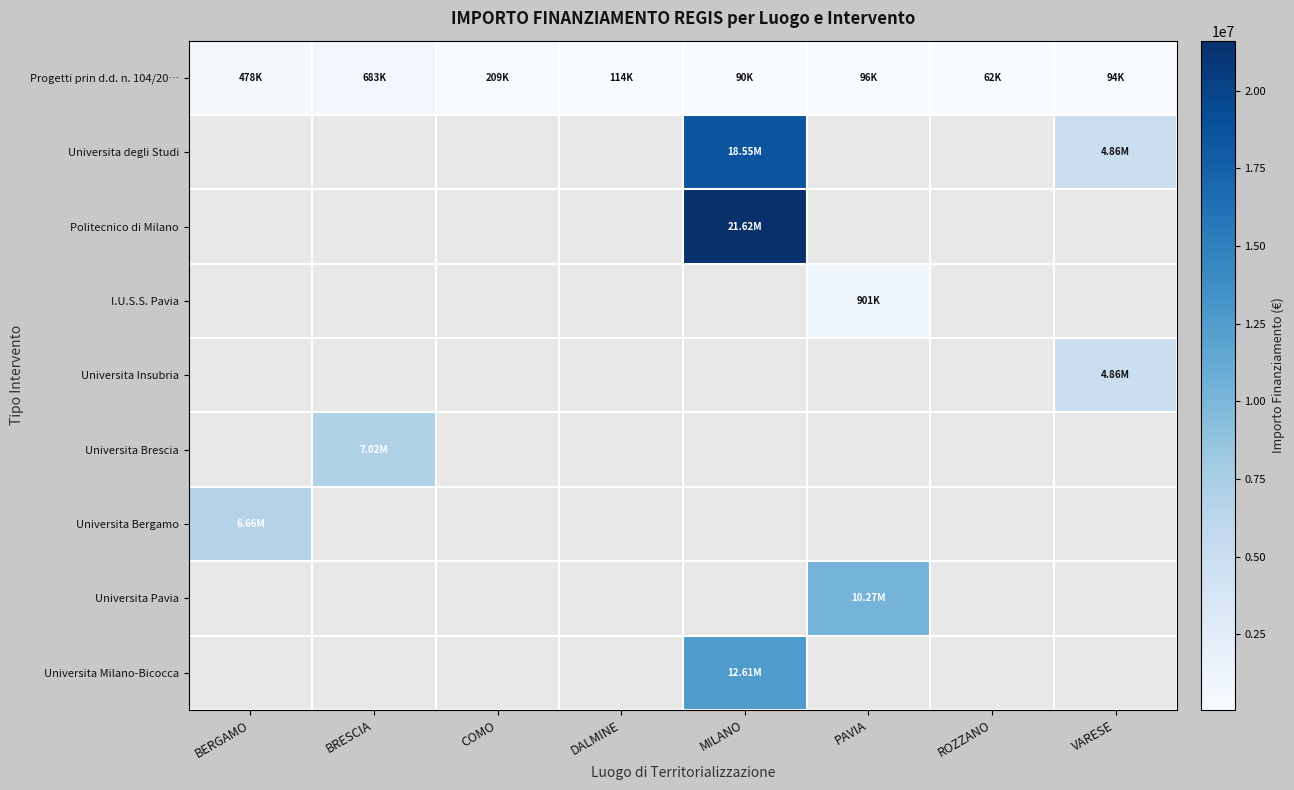

The value of Universita Insubria at VARESE is 7458663.7. True or false?

False